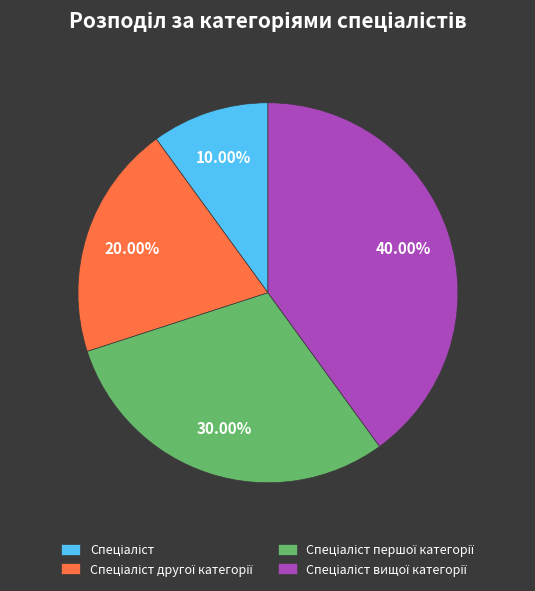

Is there a majority slice in this chart?

No